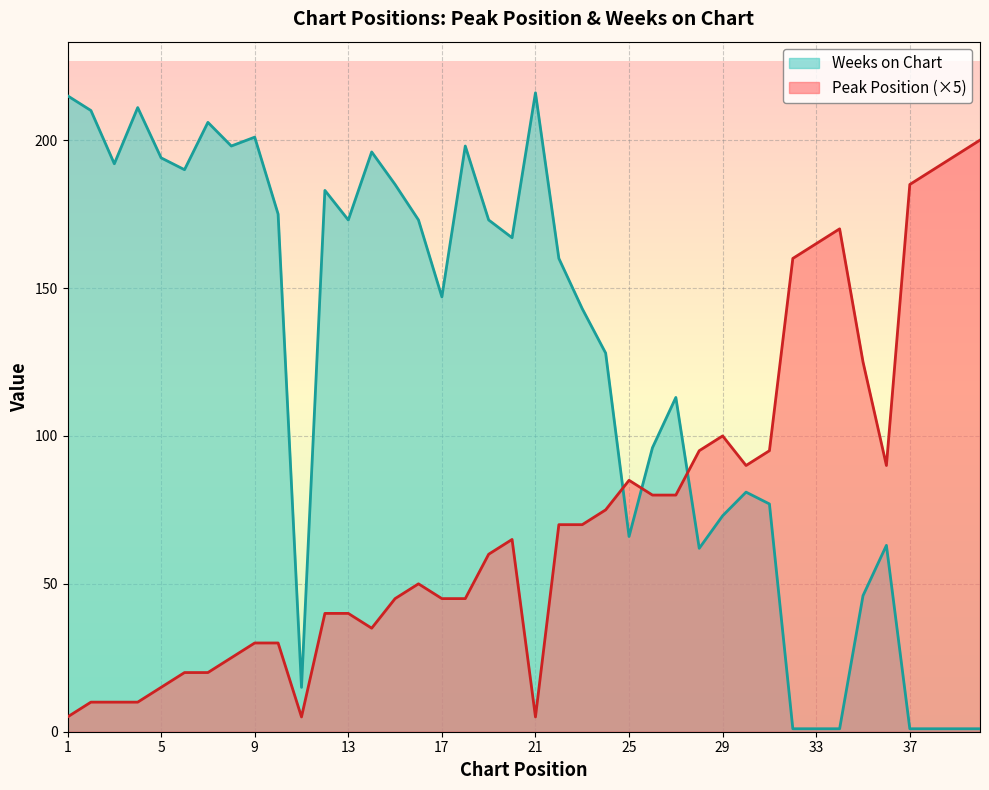

How many distinct data groups are displayed?

2